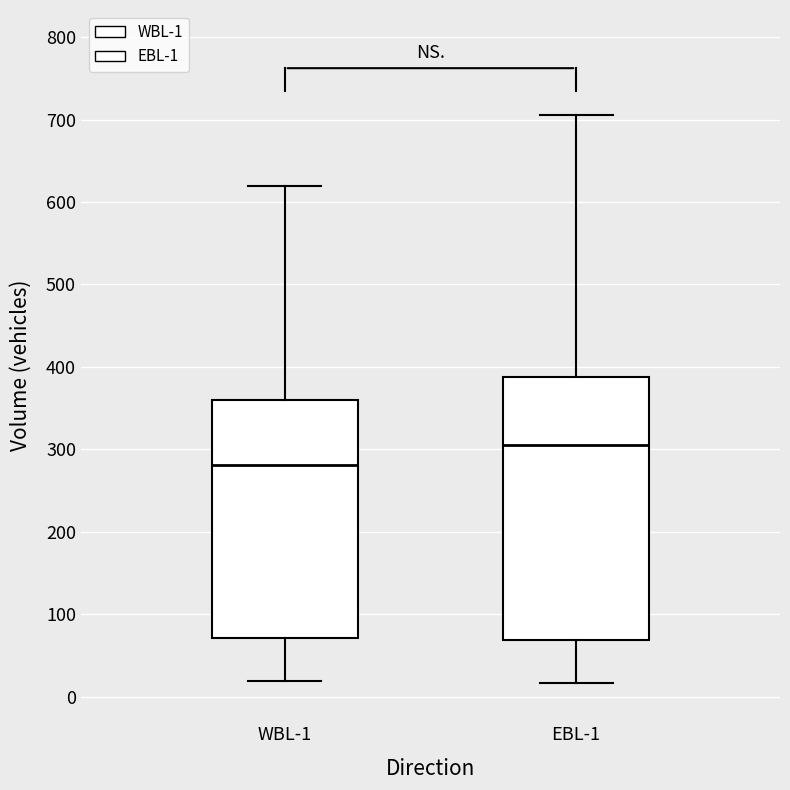

Where is the lower edge of the box for WBL-1 on the y-axis? The values are not printed on the chart, so give them approximately, as read against the axis.

70